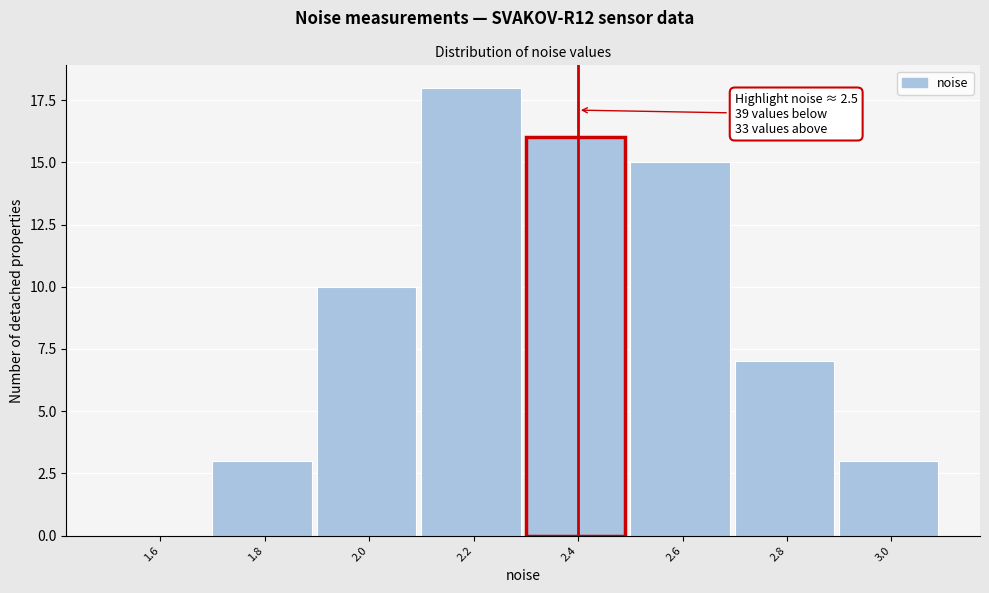

Reading right to left, extract all data points from this chart.

3.0=3	2.8=7	2.6=15	2.4=16	2.2=18	2.0=10	1.8=3	1.6=0